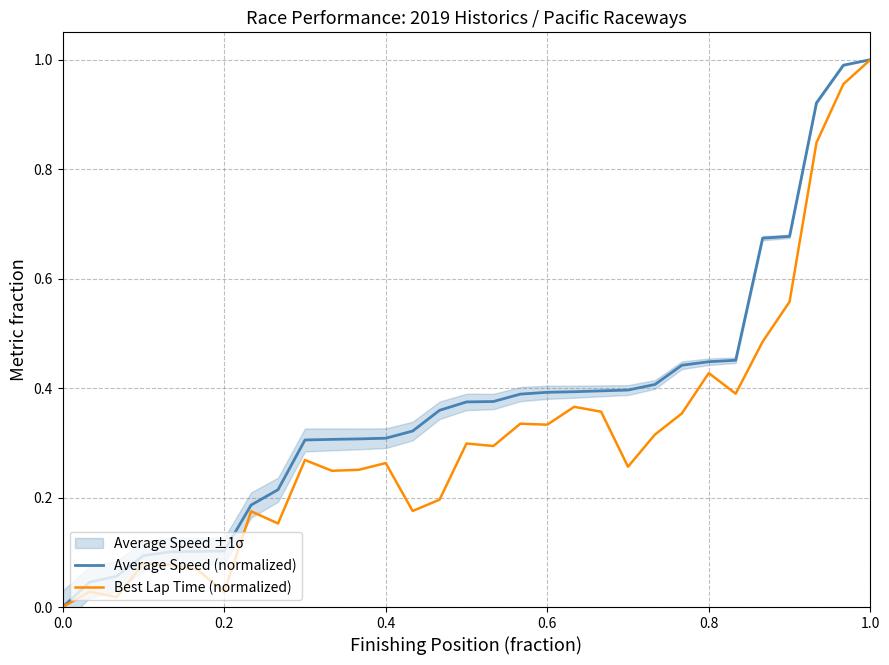

At which category does Best Lap Time (normalized) reach its first local peak?

0.2